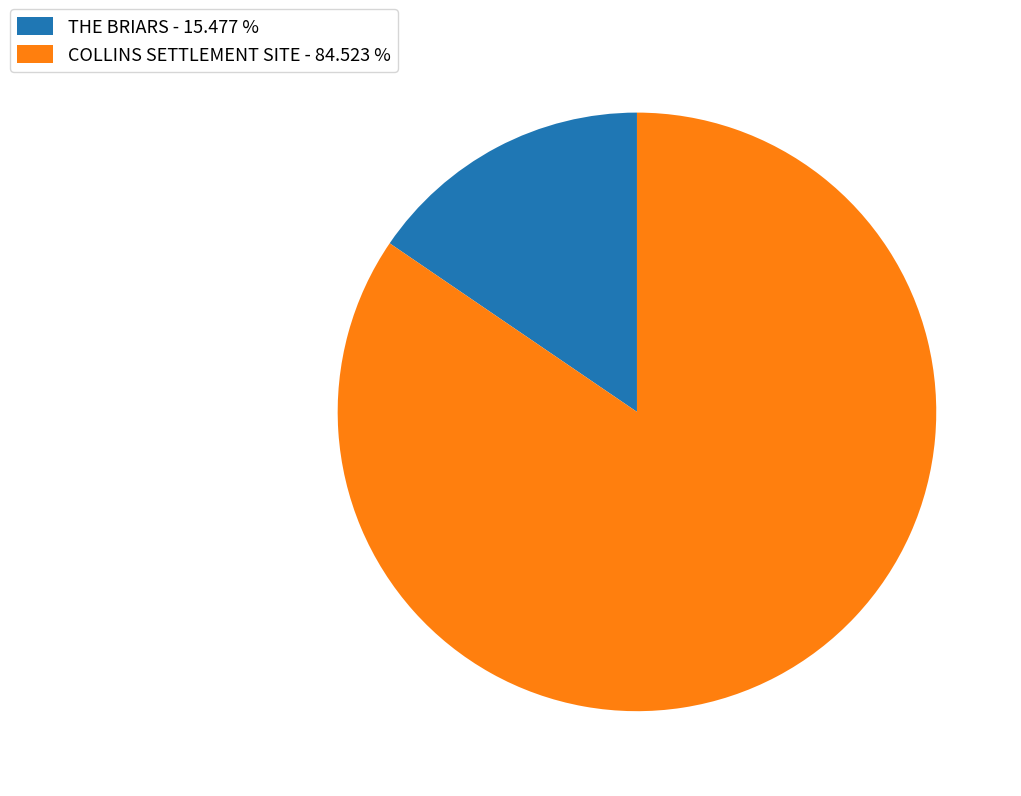

Is COLLINS SETTLEMENT SITE - 84.523 % the majority of the pie?

Yes